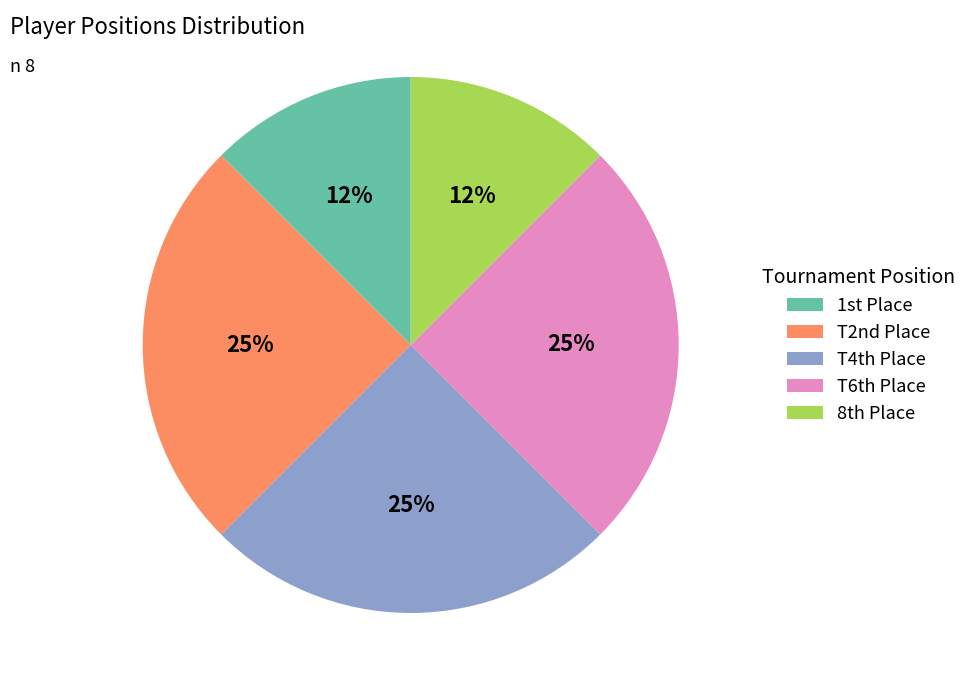

Is it true that T4th Place is 25% of the pie?

True